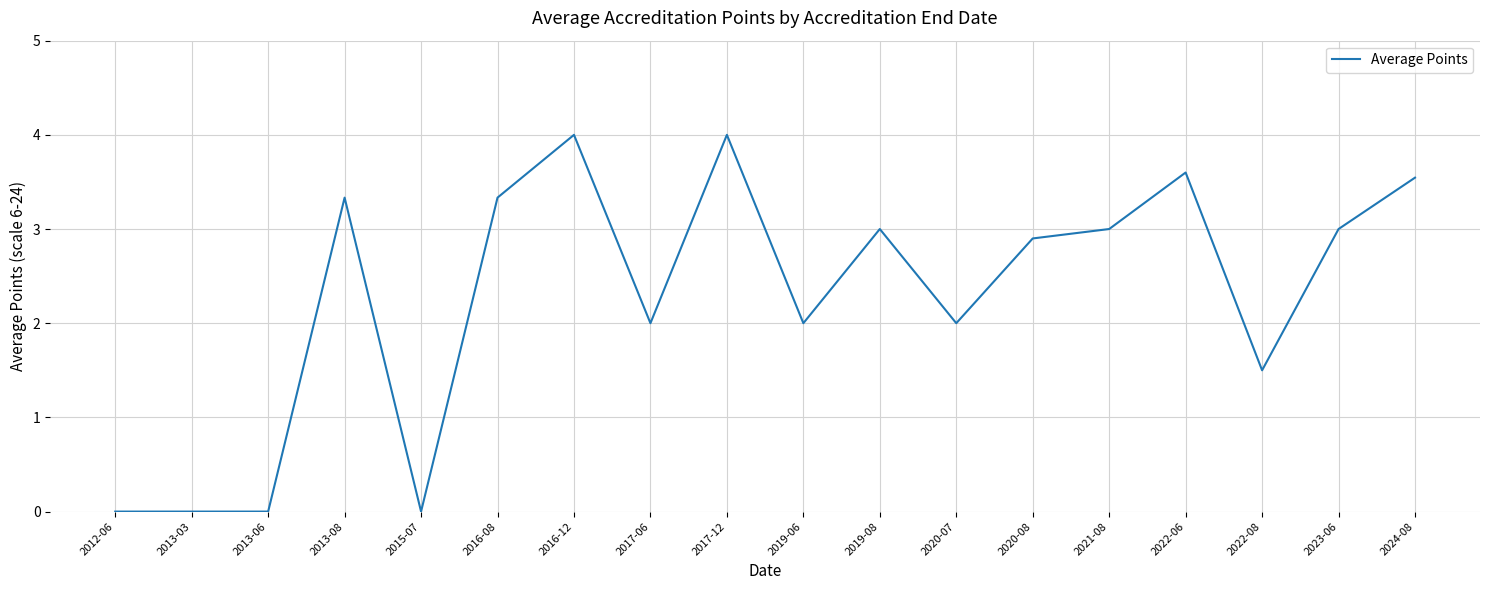

Reading left to right, transcribe all the data shown in this chart.

0.0	0.0	0.0	3.3	0.0	3.3	4.0	2.0	4.0	2.0	3.0	2.0	2.9	3.0	3.6	1.5	3.0	3.5